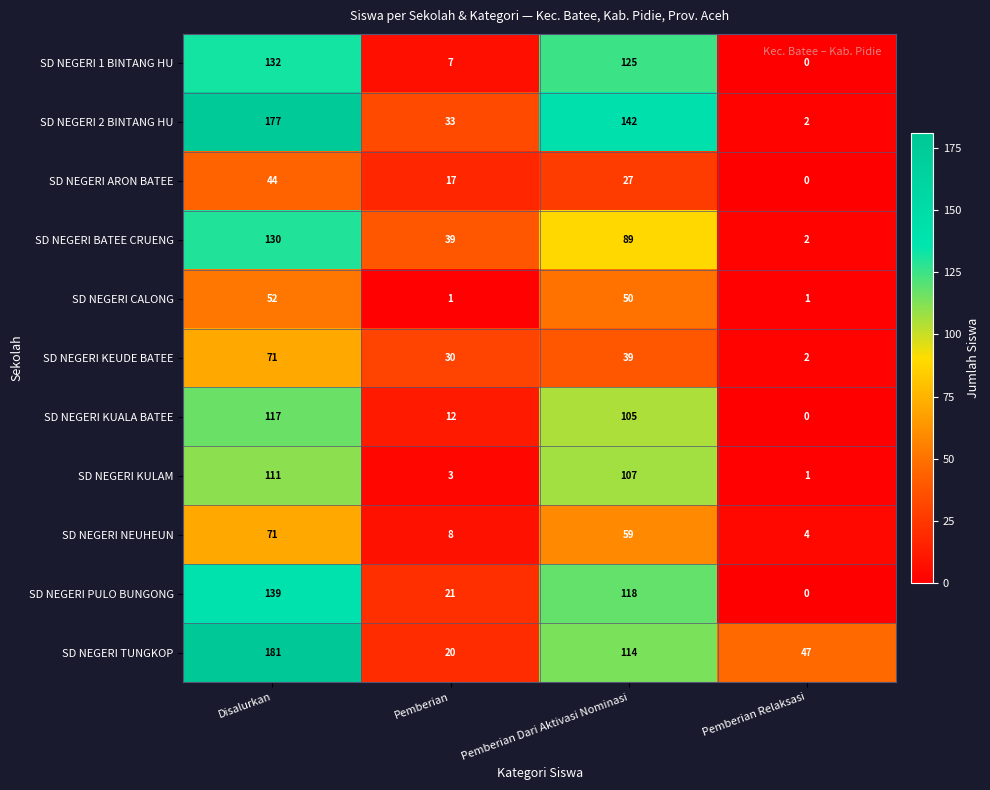

What is the total value across all series at Pemberian Dari Aktivasi Nominasi?

975